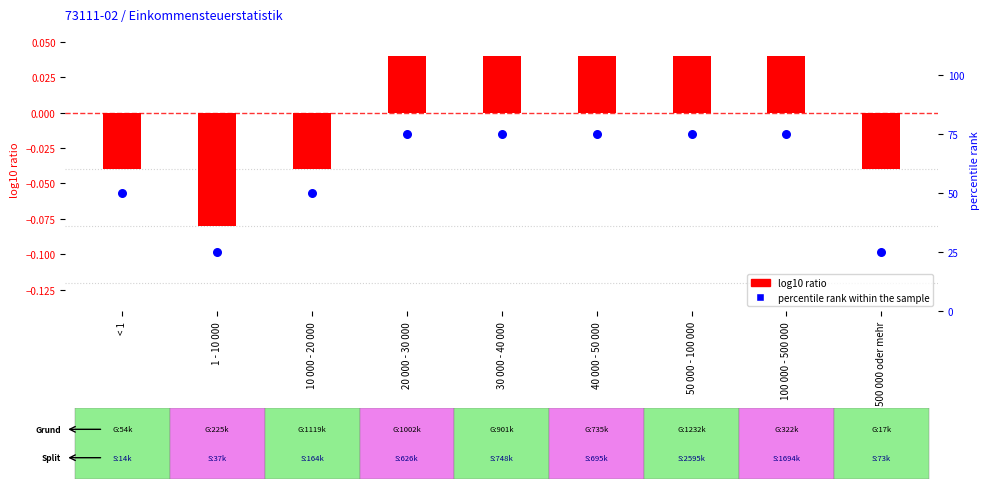

At which category is the sum across all series the highest?

20 000 - 30 000